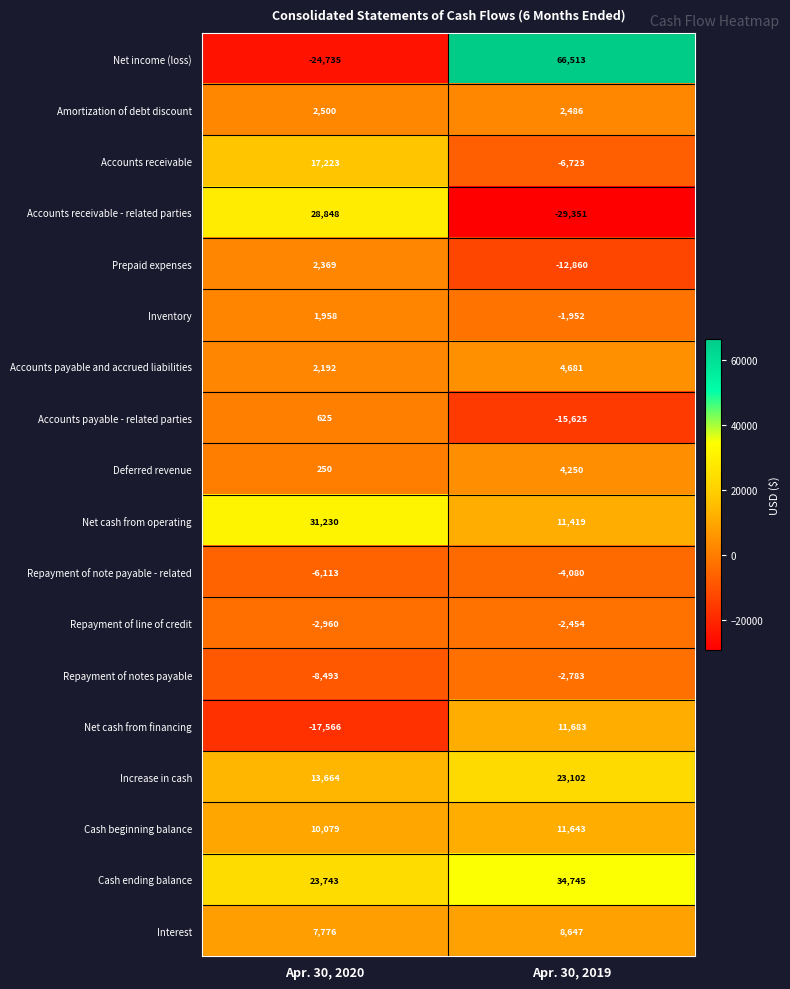

How many series are shown in this chart?

18